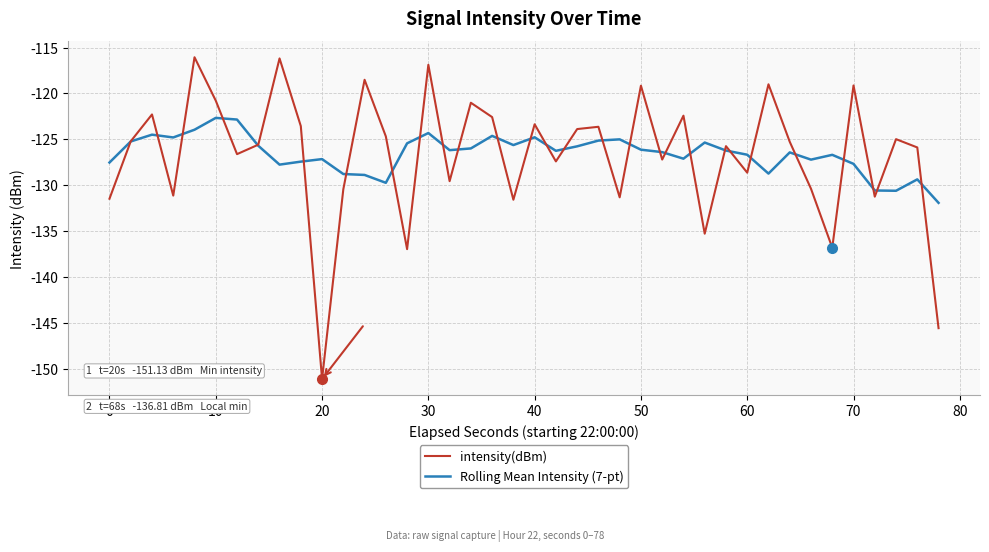

What is the maximum value shown in the chart?

-116.1